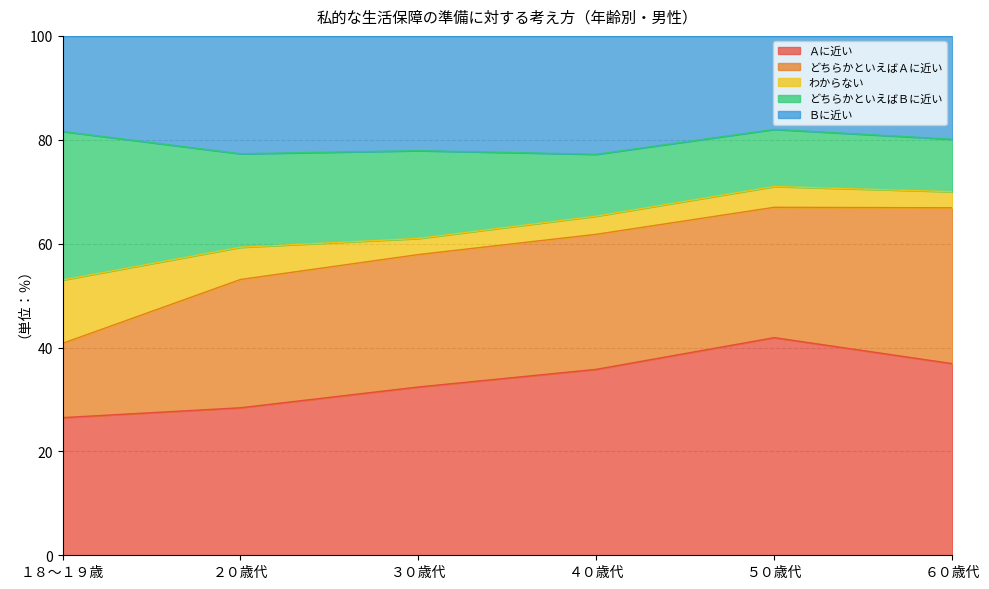

How many categories are shown in the chart?

6